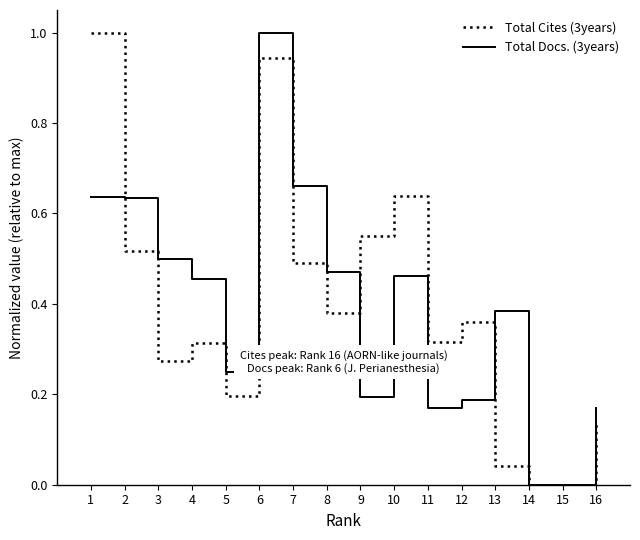

What is the greatest value displayed?

1.0